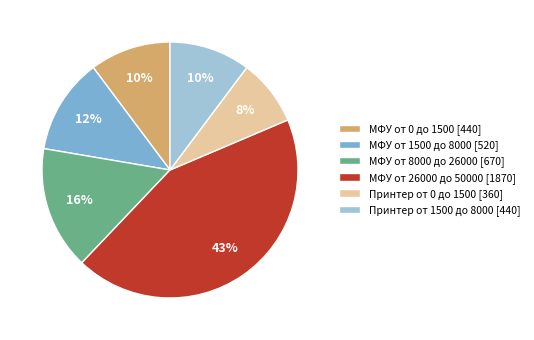

True or false: МФУ от 8000 до 26000 accounts for 16% of the total.

True